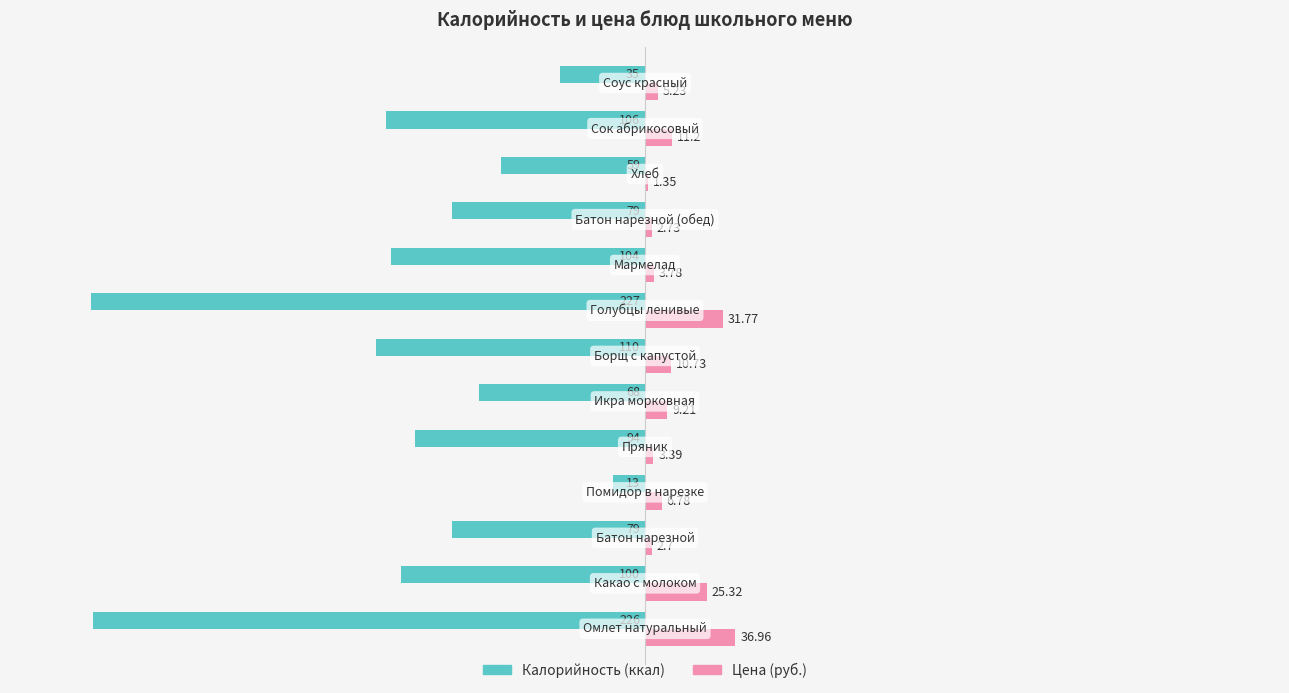

Count the number of categories in the chart.

13